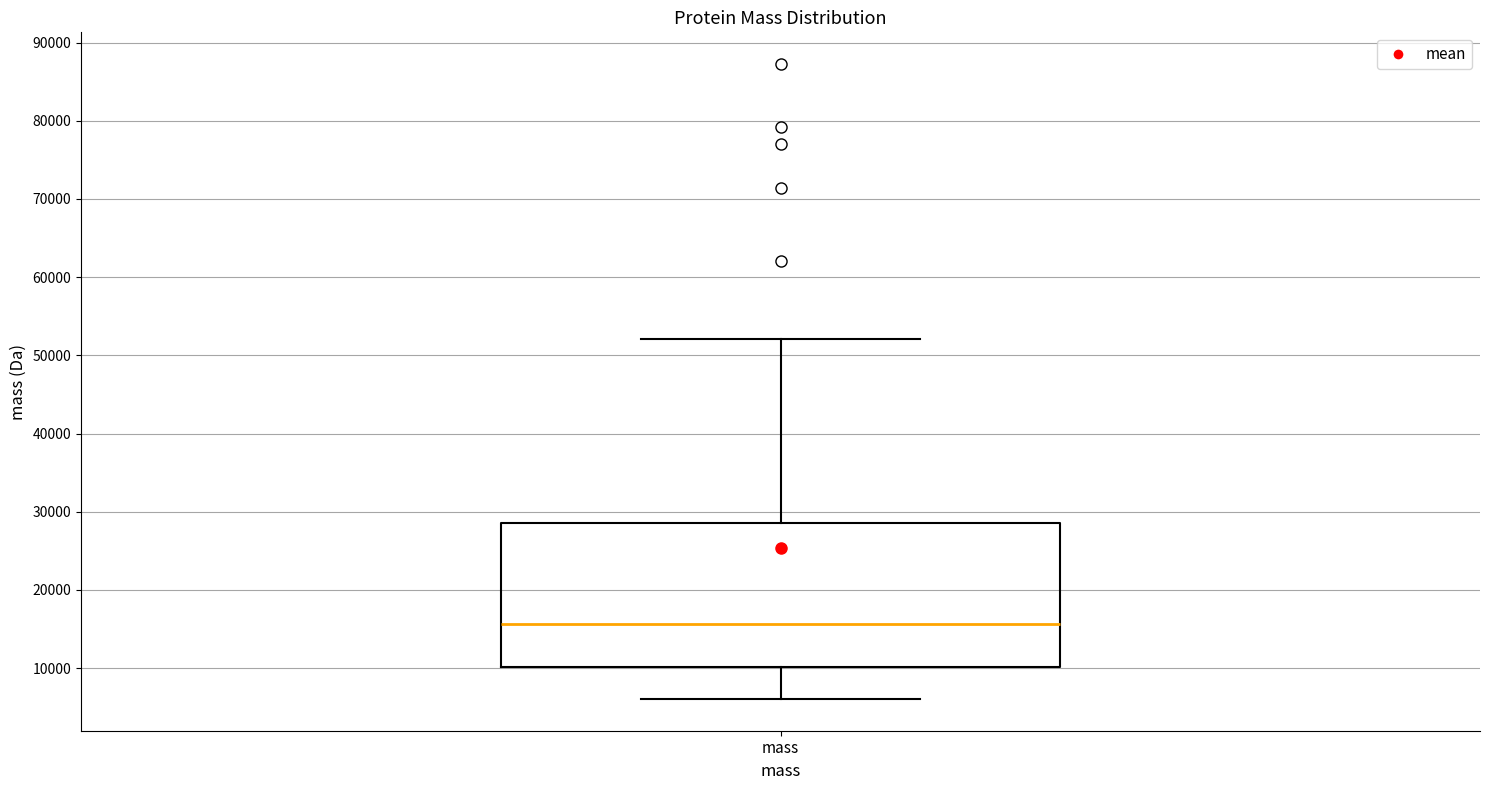

Where does the median line of the box for mass sit on the y-axis? The values are not printed on the chart, so give them approximately, as read against the axis.

16000